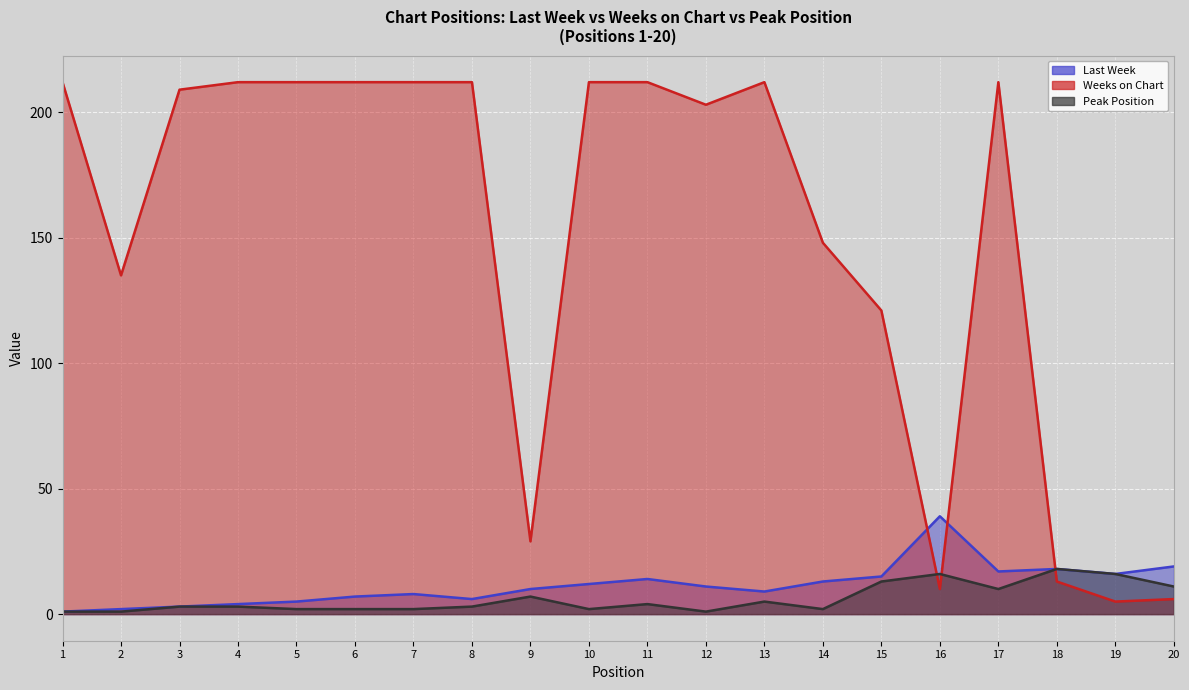

What is the average value of the Last Week series?

11